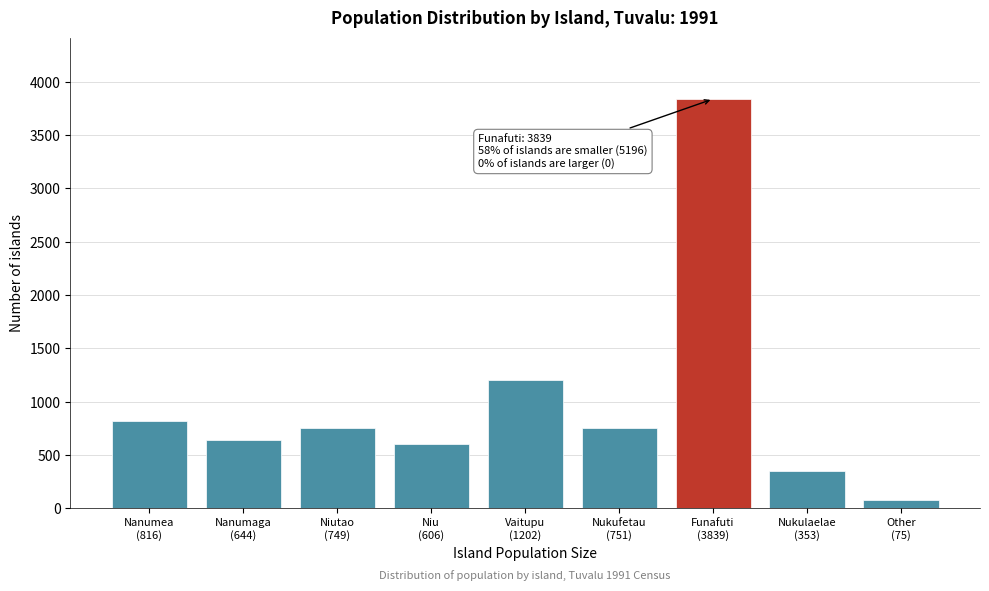

What is the value of the 8th bar from the left?

353